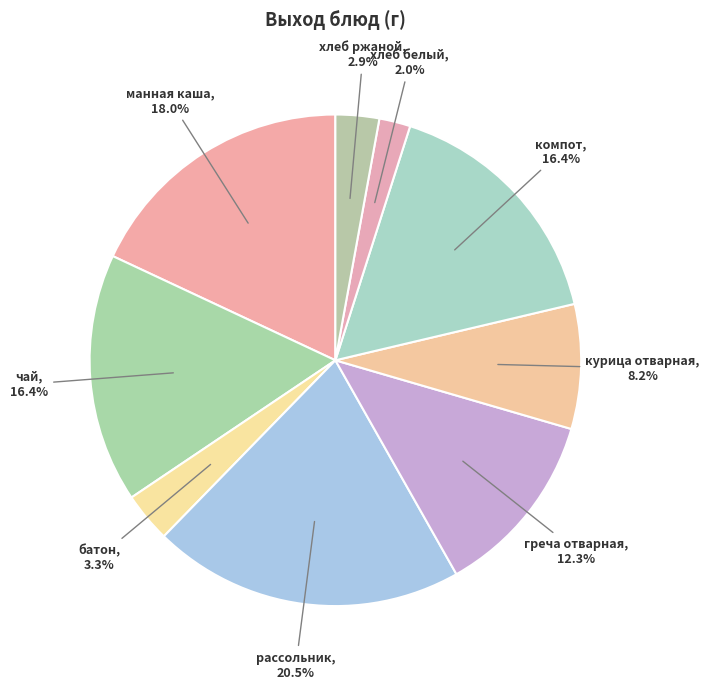

Count the number of slices in the pie.

9